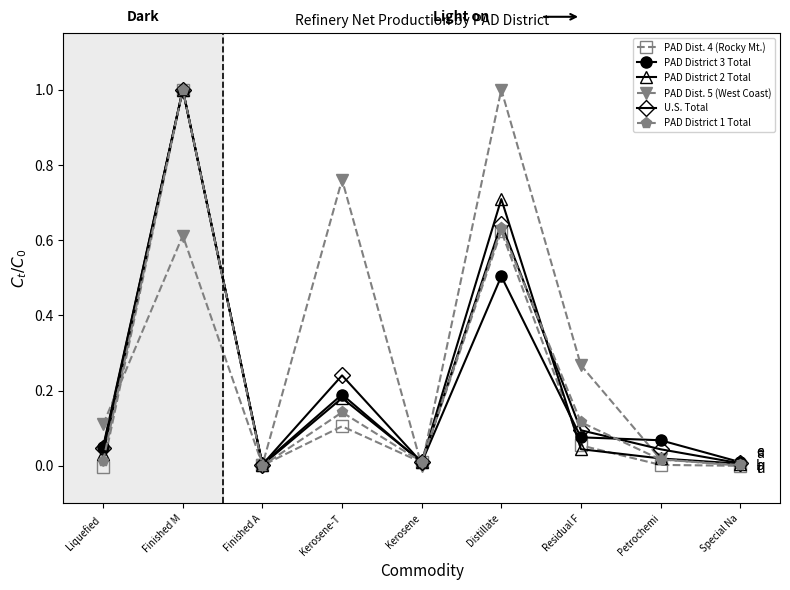

Is it true that PAD District 2 Total equals 0.0 at Special Na?

True